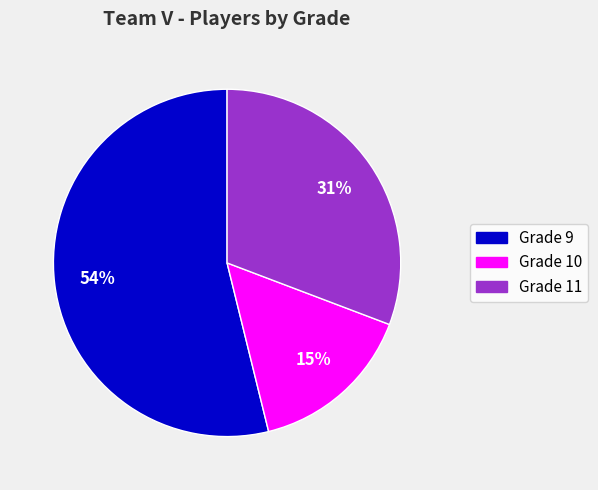

Does Grade 10 represent more than half of the total?

No